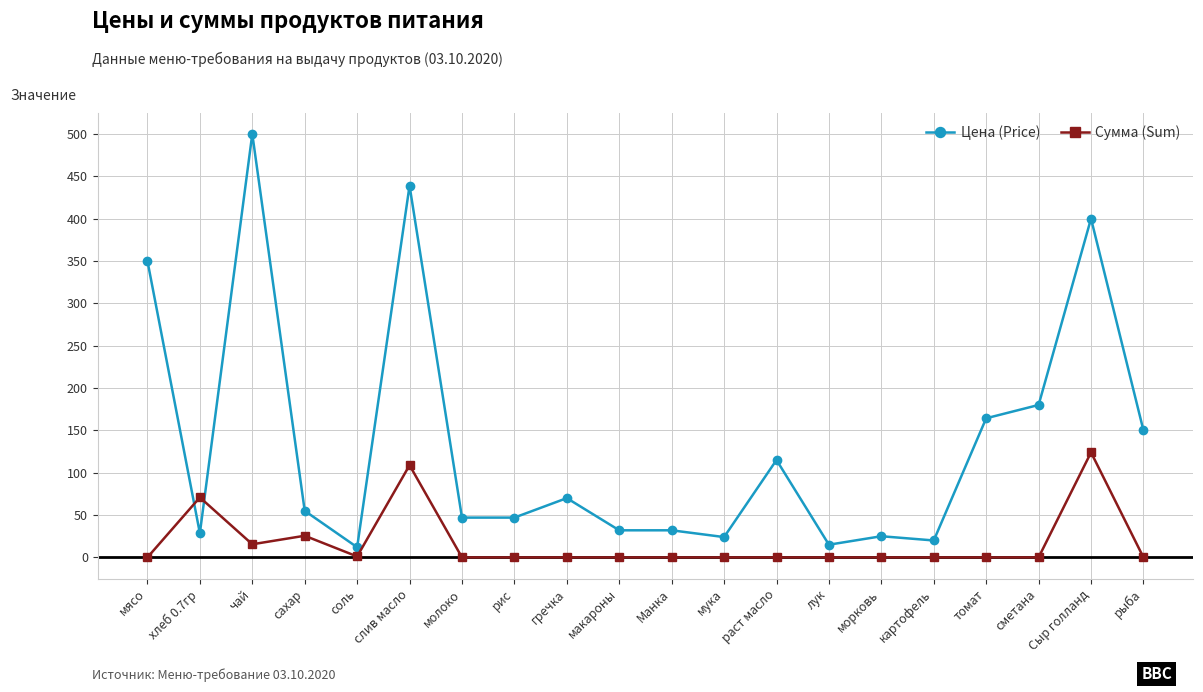

How many lines are shown in the chart?

2